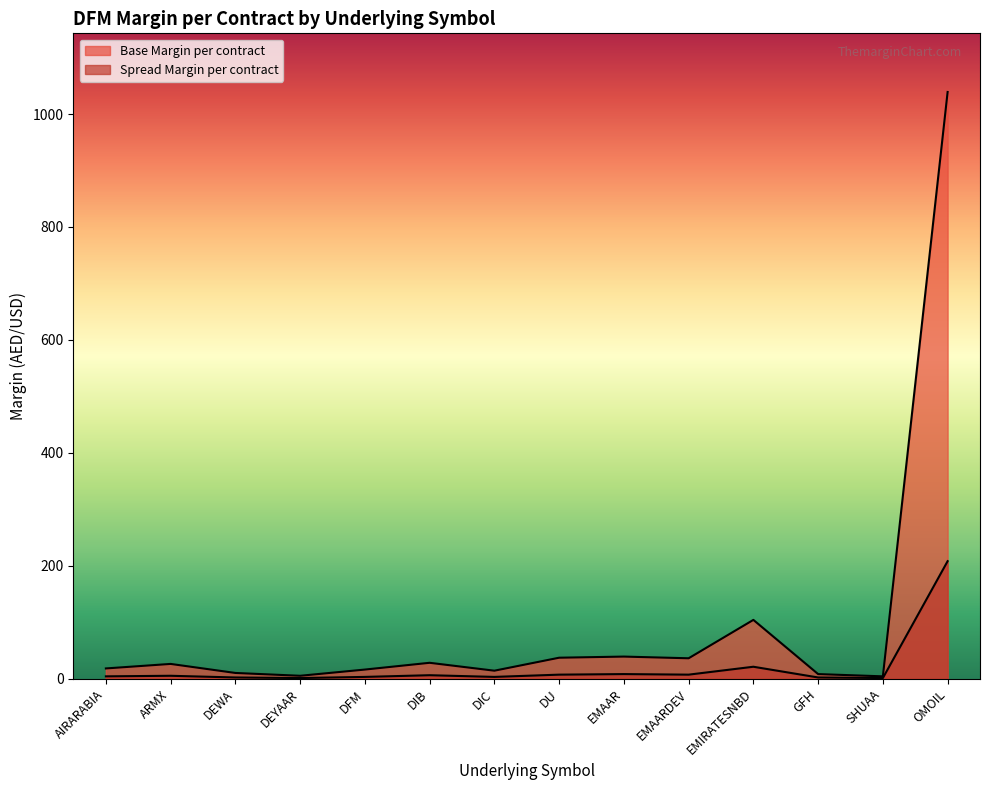

What is the difference between the maximum and minimum values in the Base Margin per contract series?

1035